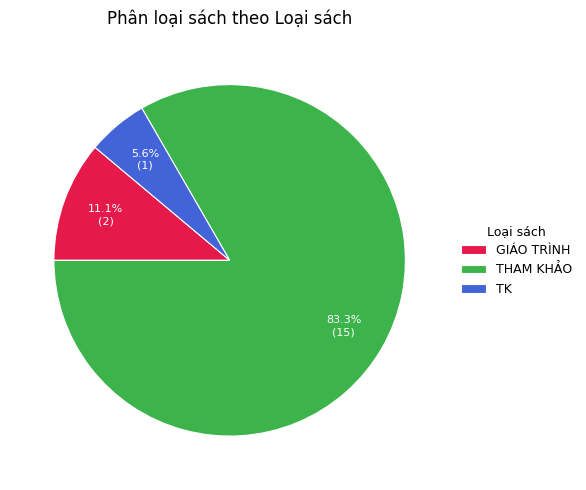

Is it true that GIÁO TRÌNH is 17% of the pie?

False